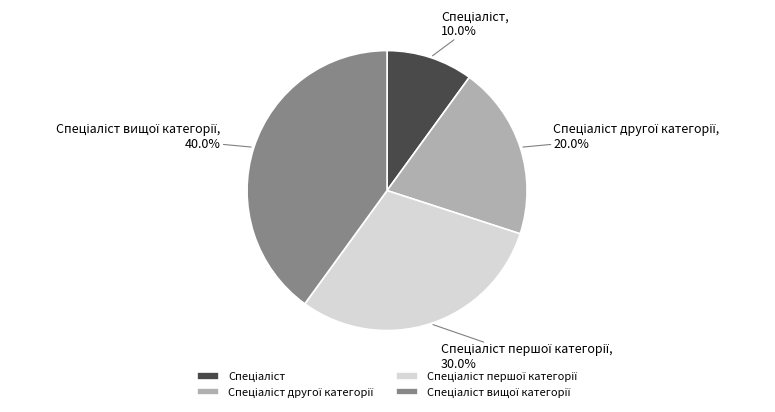

Is there a majority slice in this chart?

No